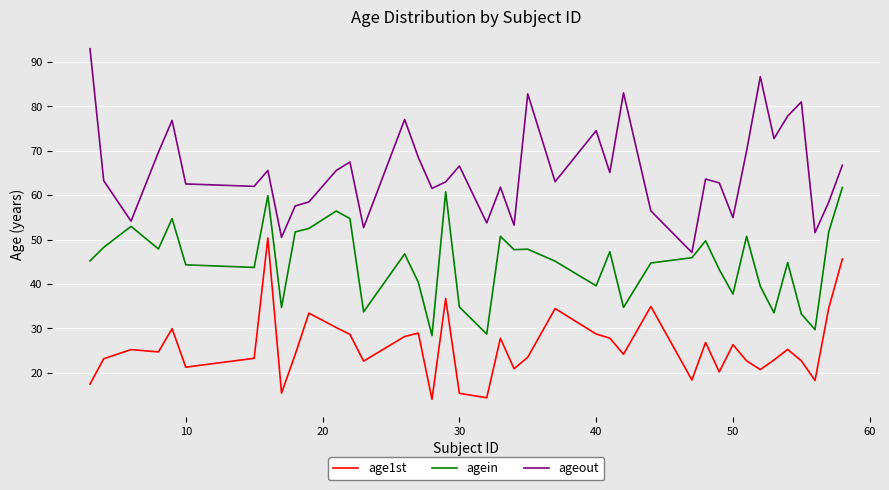

What is the minimum value for agein?

28.4